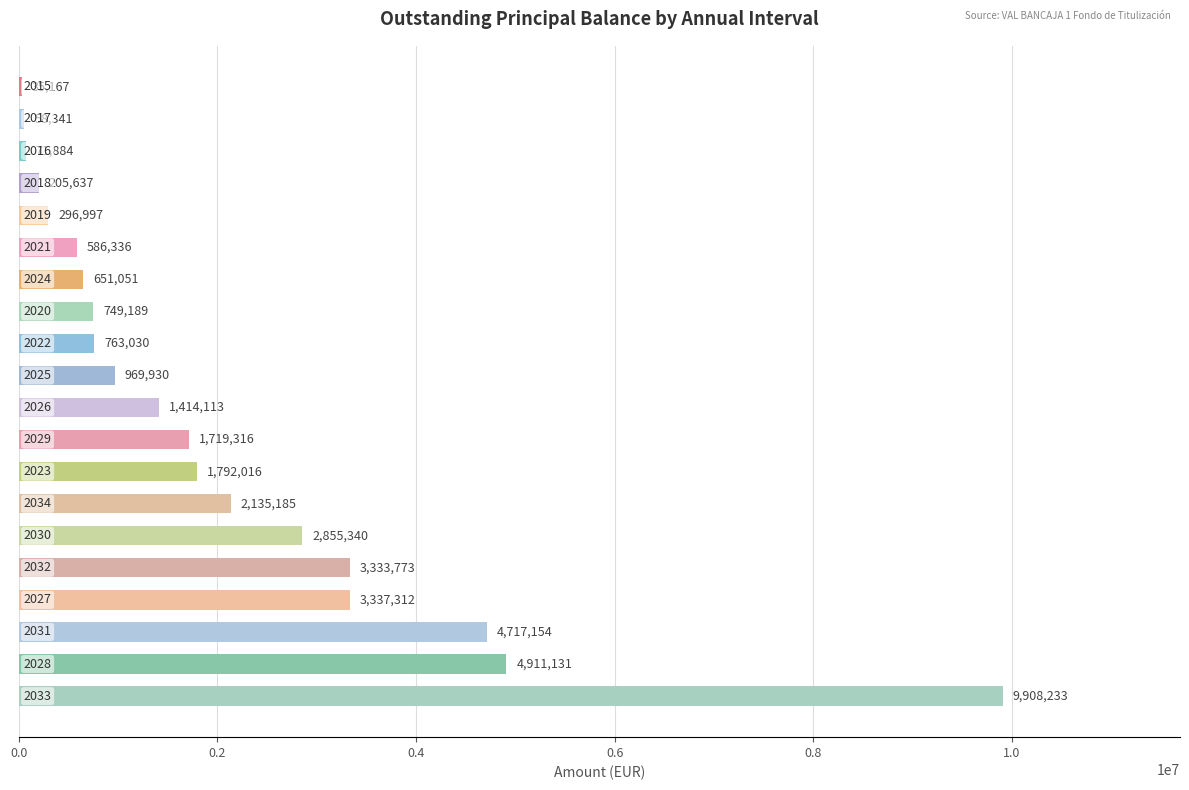

How many distinct data groups are displayed?

1